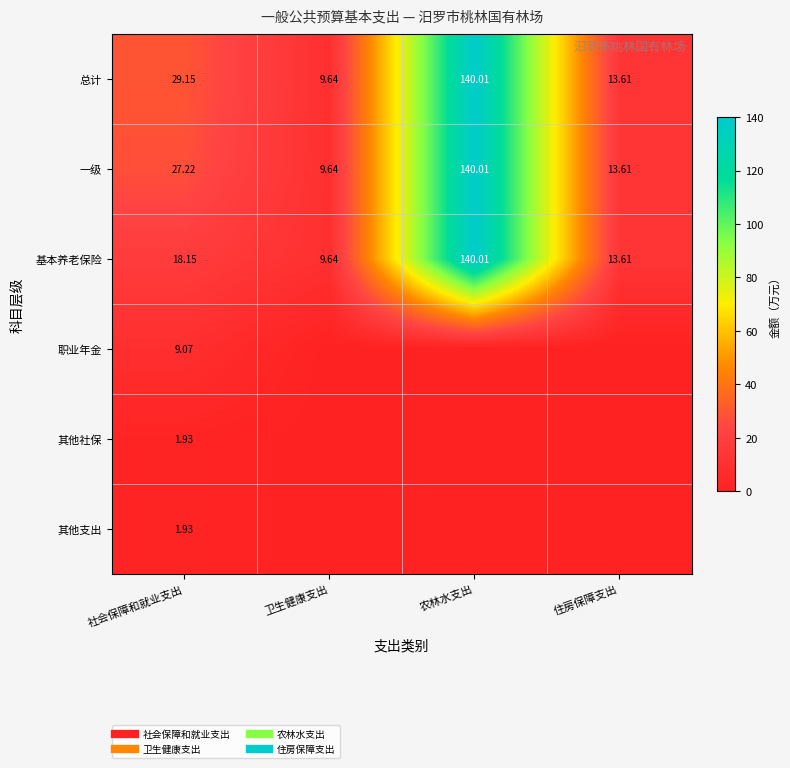

What is the difference between the maximum and minimum values in the 一级 series?

130.4